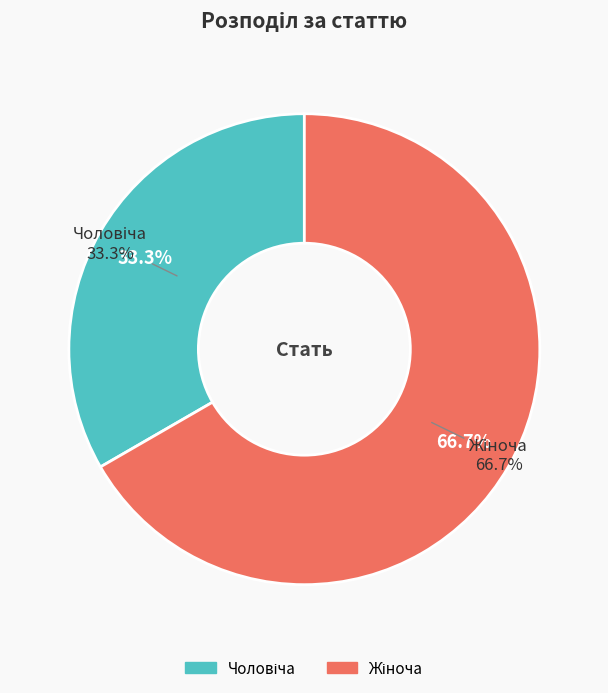

To the nearest percent, what portion does Чоловіча represent?

33%